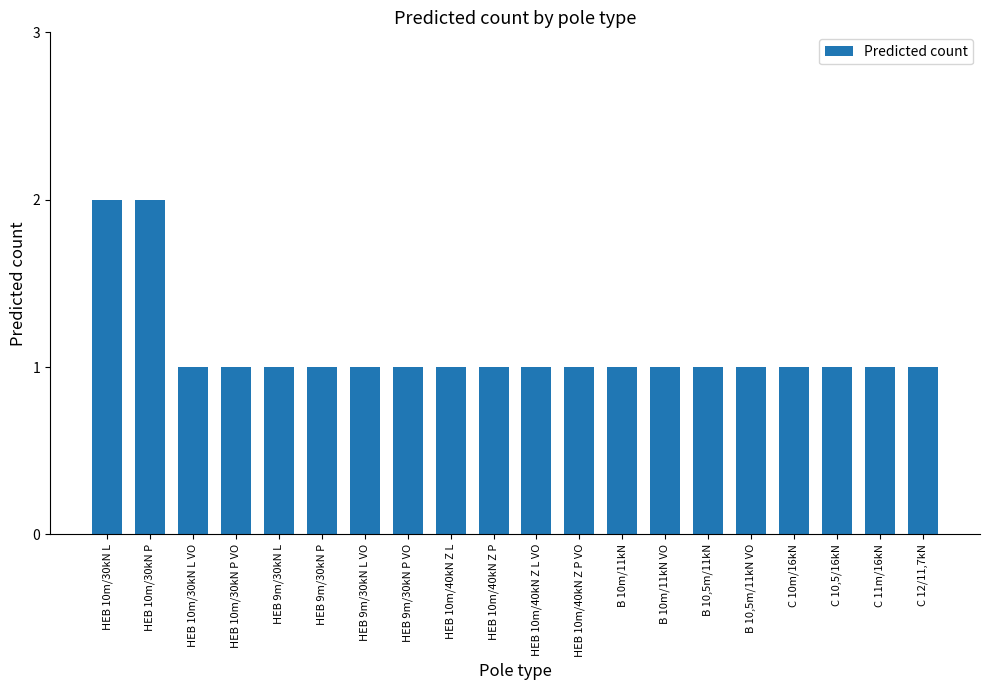

What value does the data have at HEB 9m/30kN P VO?

1